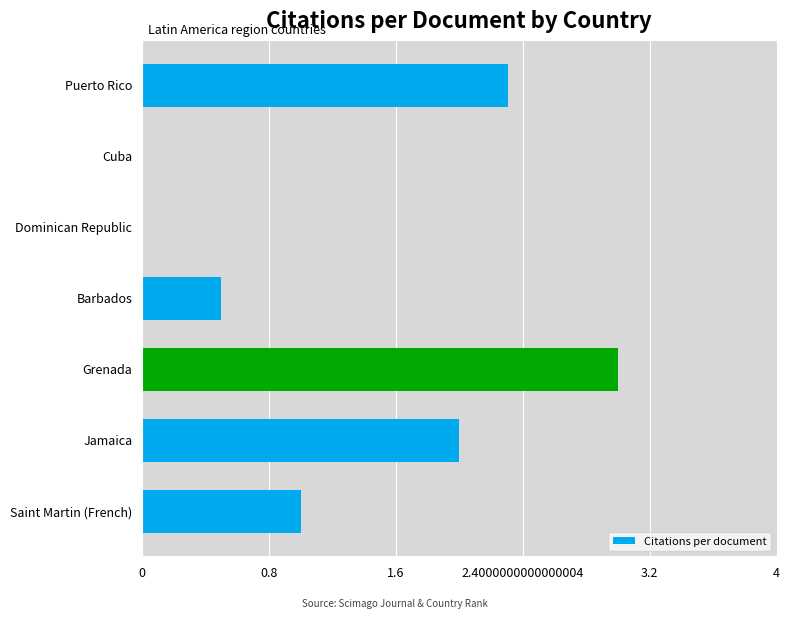

What is the sum of the values at Jamaica and Saint Martin (French)?

3.0